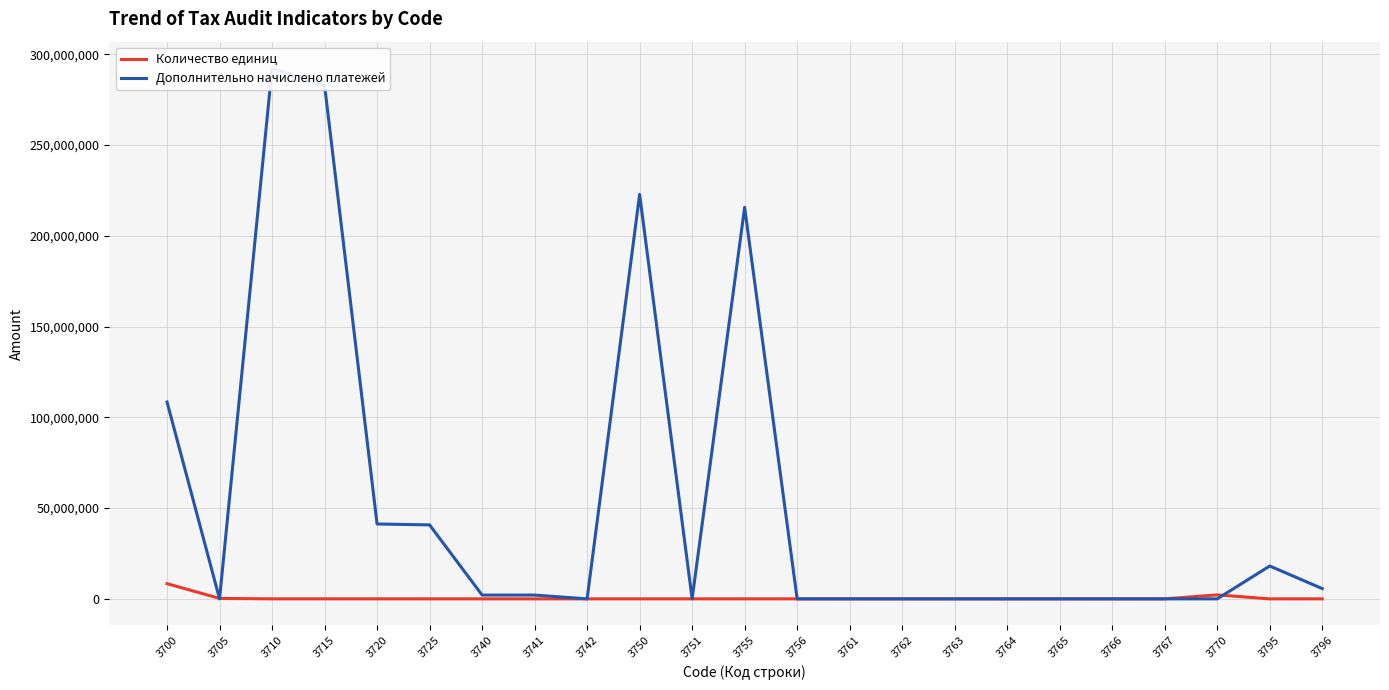

Which series changed the most between 3700 and 3715?

Дополнительно начислено платежей